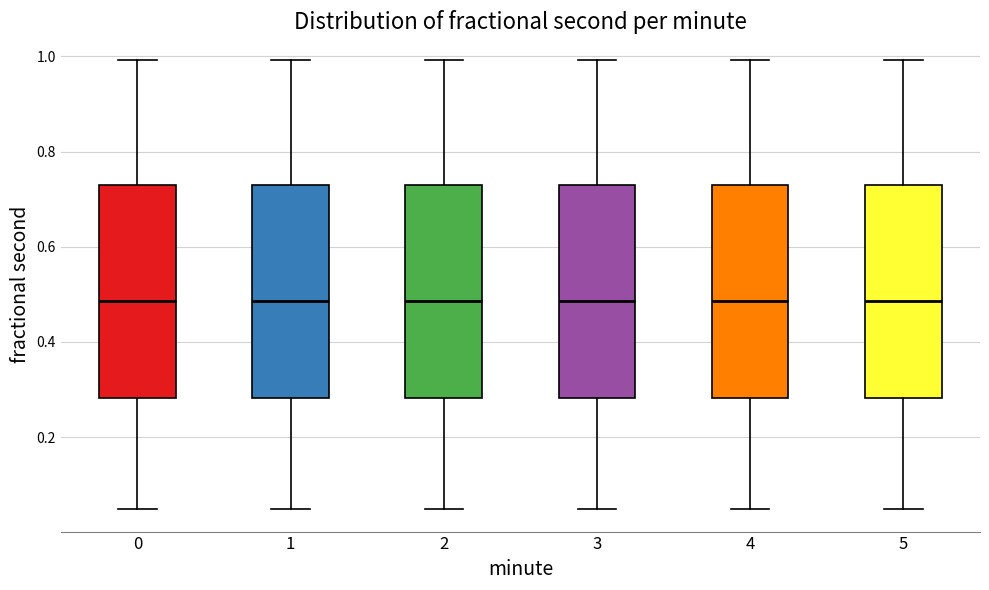

Where is the upper edge of the box at x = 5 on the y-axis? The values are not printed on the chart, so give them approximately, as read against the axis.

0.74